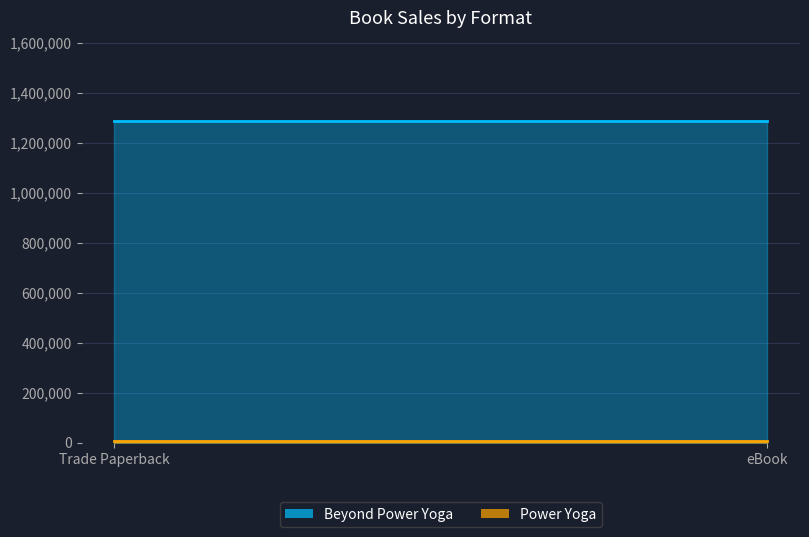

How many lines are shown in the chart?

2